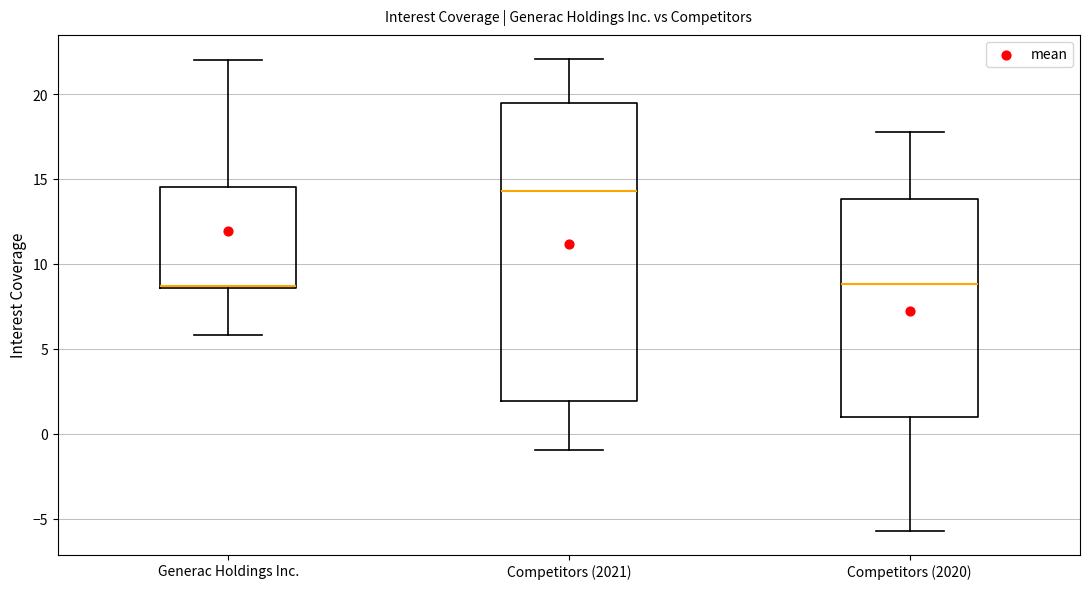

Comparing the boxes themselves (not the whiskers), which one is the tallest?

Competitors (2021)